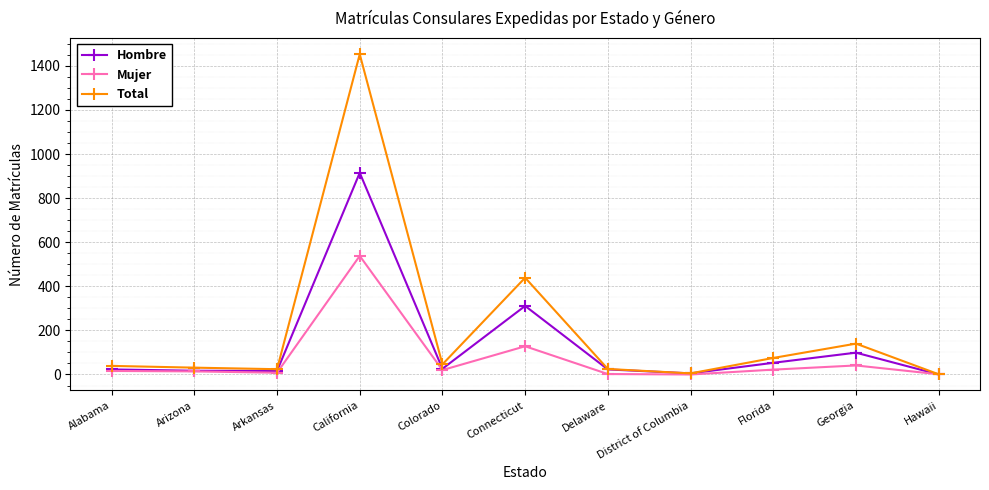

What is the sum of the Hombre values at Georgia and Alabama?

122